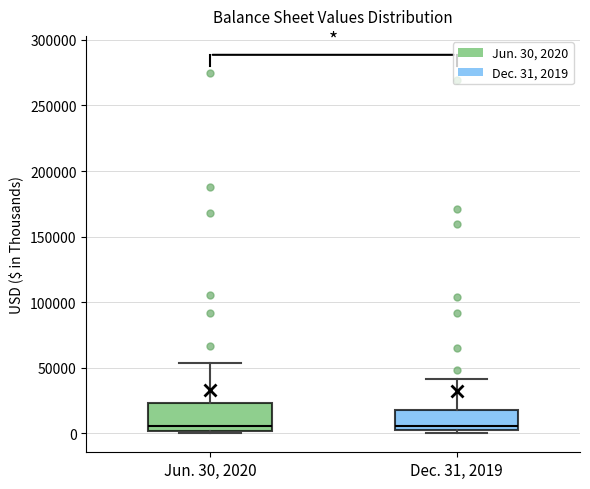

Reading left to right, transcribe this box plot: for each box, give where its median line is, the range the box spans, and where its two whiskers end, as read against the y-axis. The values are not printed on the chart, so give them approximately, as read against the axis.

Jun. 30, 2020: median 5000, box 0 to 25000, whiskers 0 (just below the box's lower edge) to 55000
Dec. 31, 2019: median 5000 (just above the box's lower edge), box 5000 to 20000, whiskers 0 to 40000